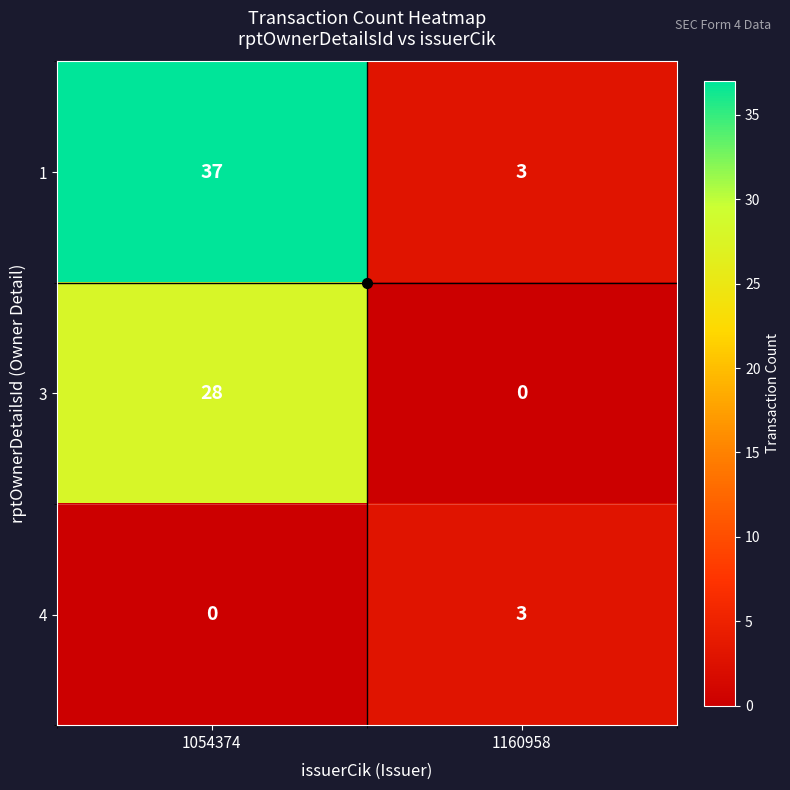

Between 1054374 and 1160958, which series saw the biggest shift?

1